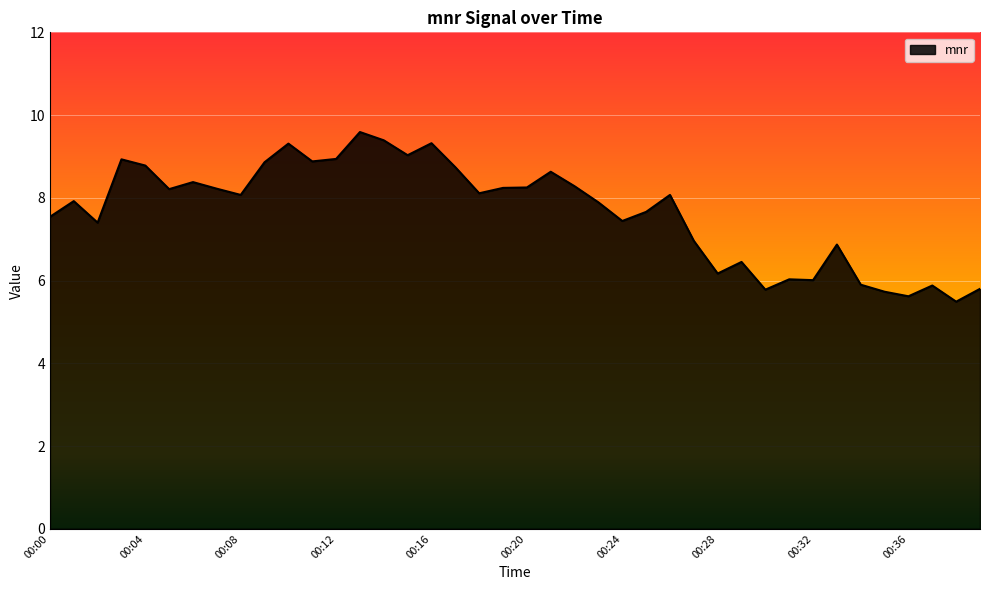

What is the maximum value shown in the chart?

9.6